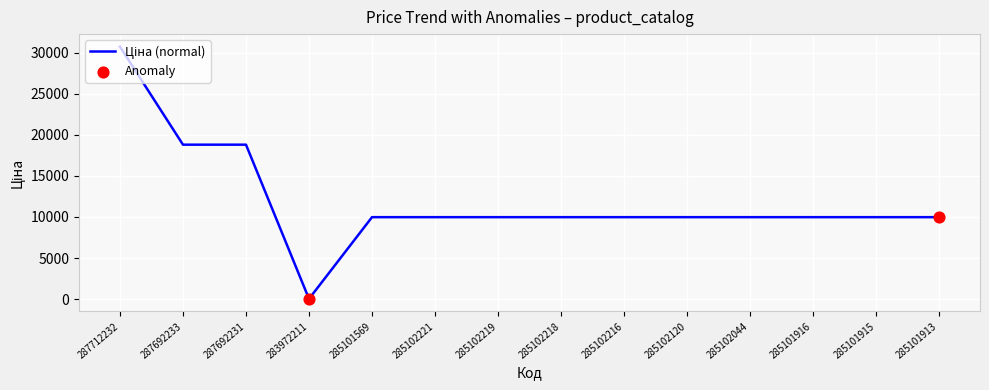

Approximately how many times larger is the value at 285102221 compared to 287692233?

0.5